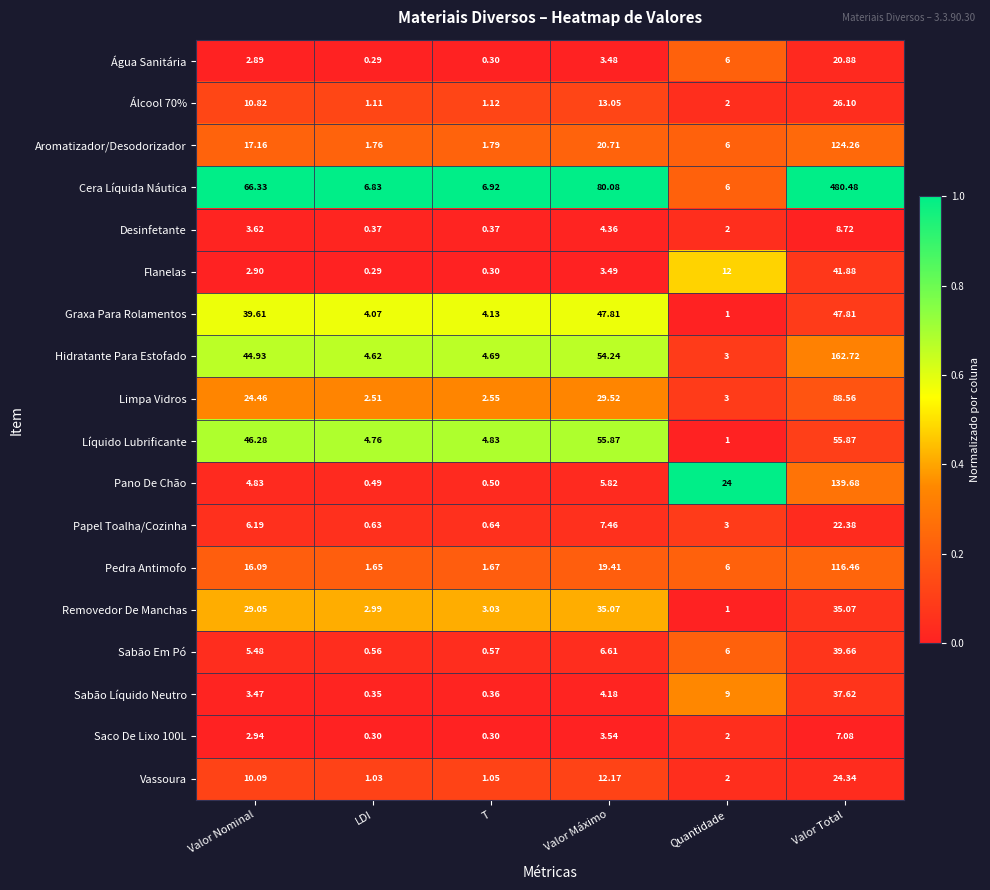

Which series has the largest range (max minus min)?

Cera Líquida Náutica